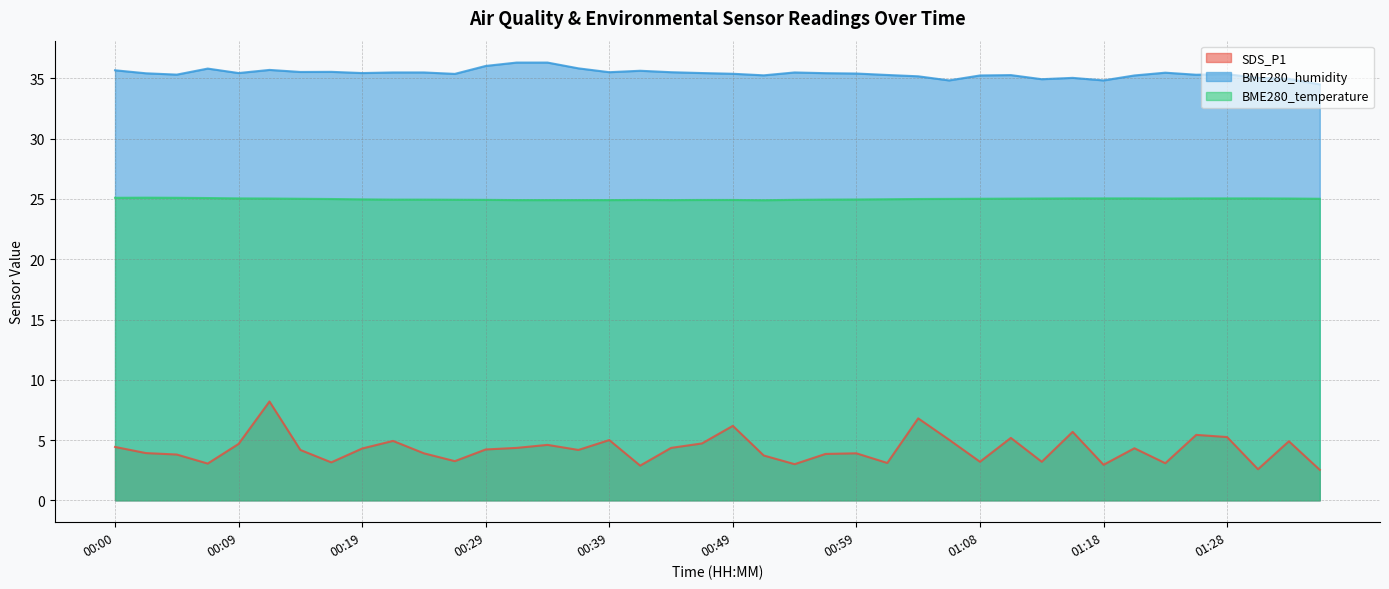

What is the difference between the second highest and minimum values in the BME280_humidity series?

1.8